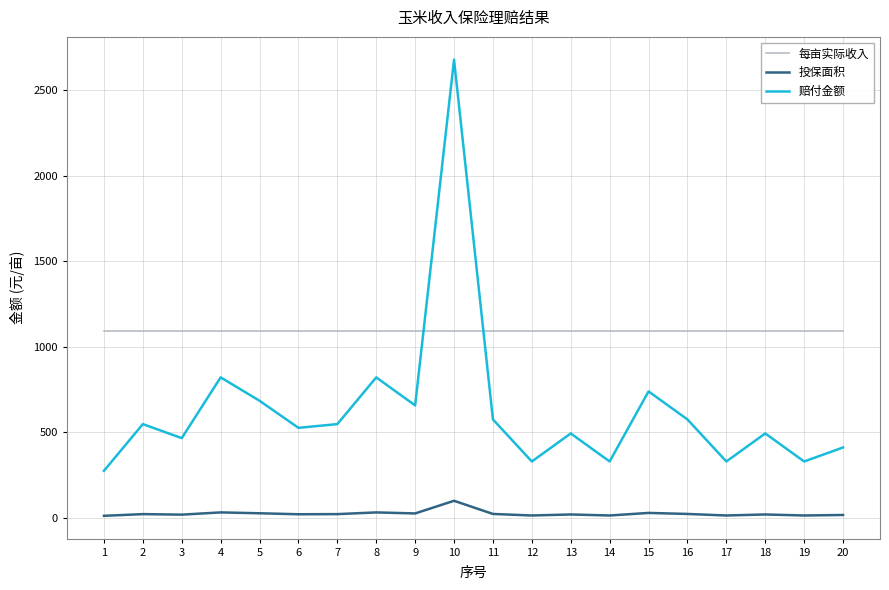

Which series has the widest spread of values?

赔付金额